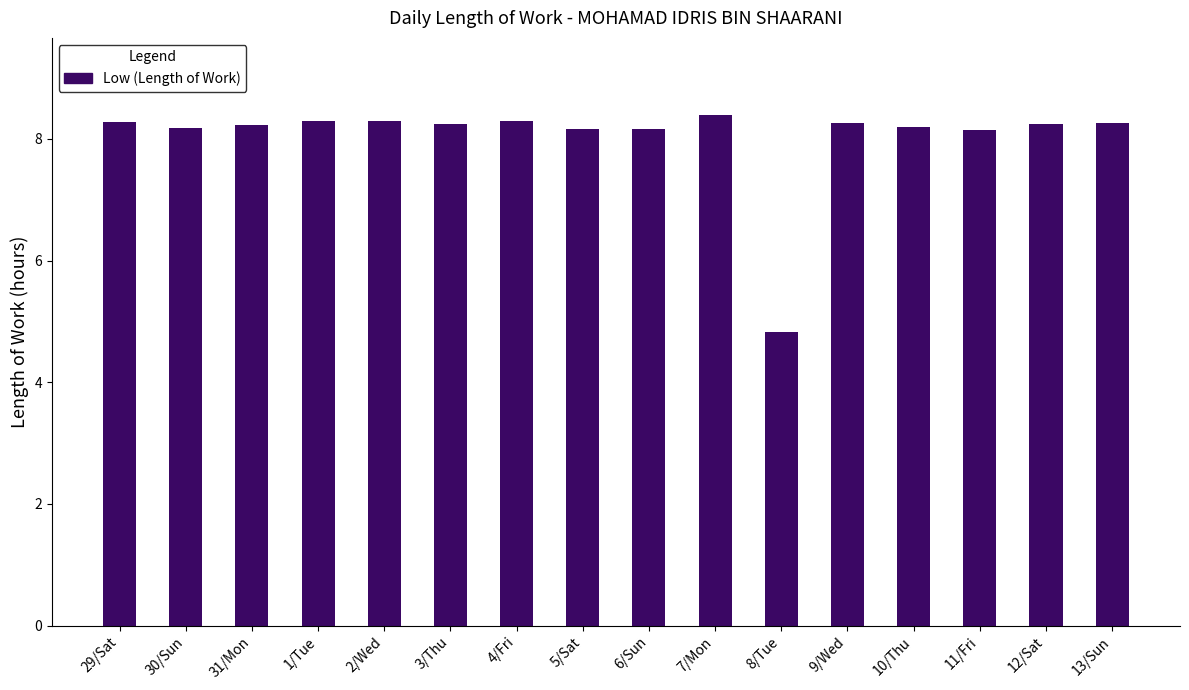

What is the label of the 9th bar from the right?

5/Sat